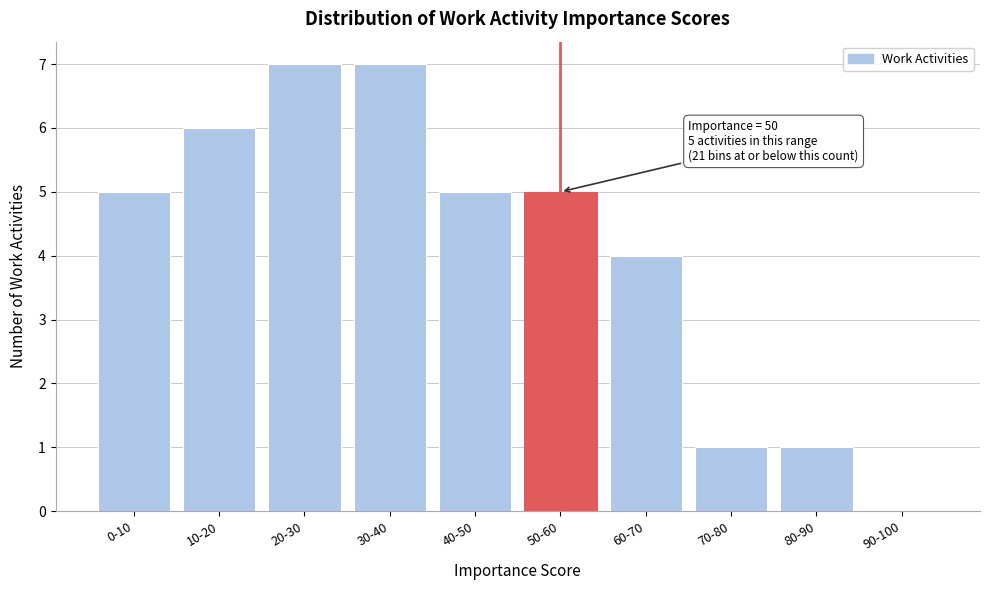

Reading left to right, list all the values displayed in this chart.

0-10=5	10-20=6	20-30=7	30-40=7	40-50=5	50-60=5	60-70=4	70-80=1	80-90=1	90-100=0